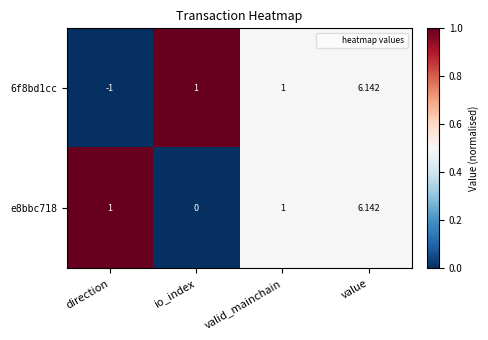

How many categories are shown in the chart?

4